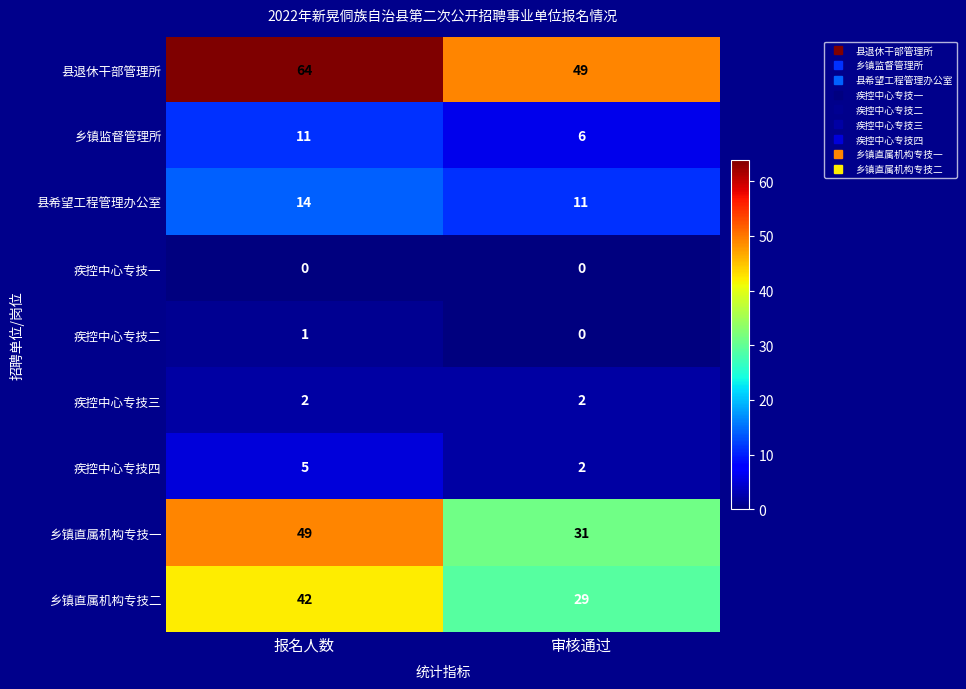

Which series has the widest spread of values?

乡镇直属机构专技一